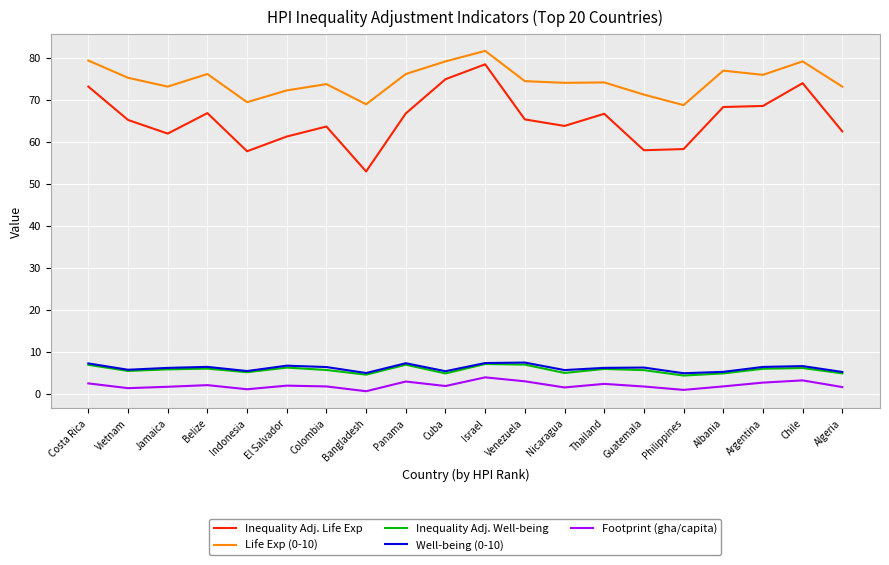

Which series has the largest total across all categories?

Life Exp (0-10)